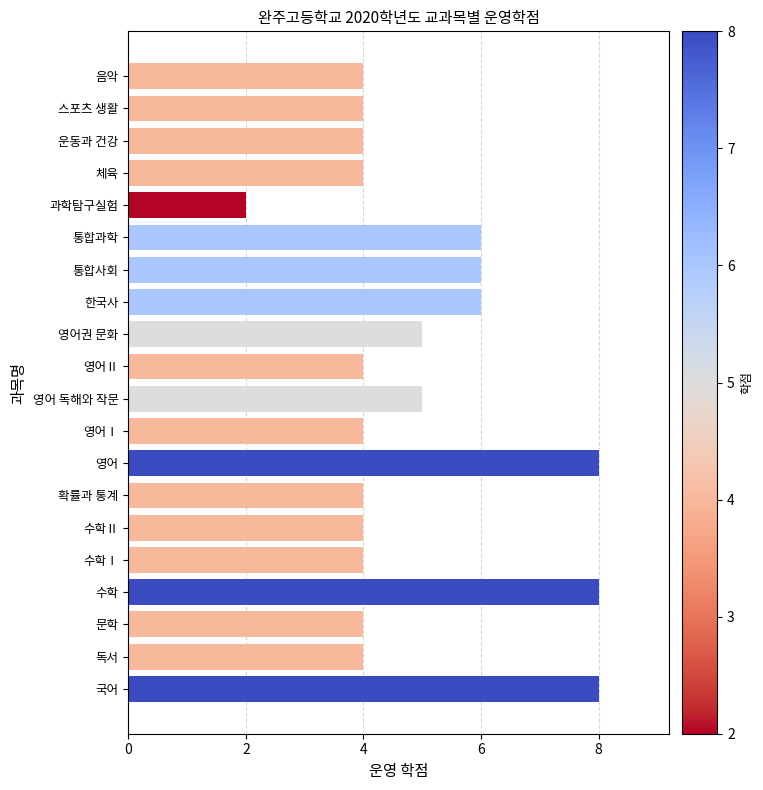

What is the change in value from 수학 to 과학탐구실험?

-6